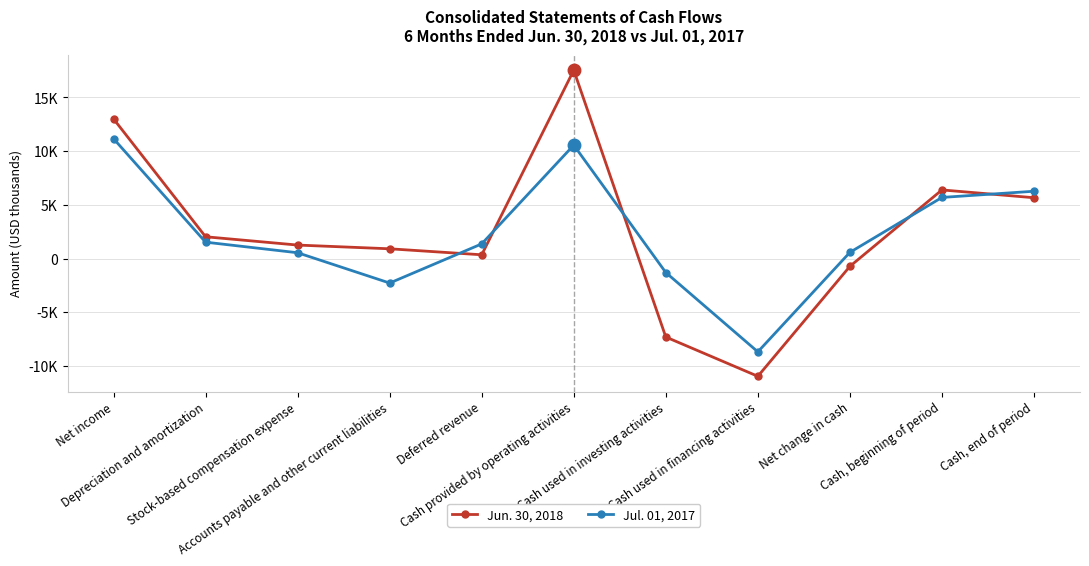

Reading left to right, what are all the values shown in this chart?

Jun. 30, 2018: 13007	2029	1256	909	351	17545	-7307	-10965	-727	6392	5665
Jul. 01, 2017: 11164	1526	541	-2281	1366	10565	-1301	-8688	576	5693	6269